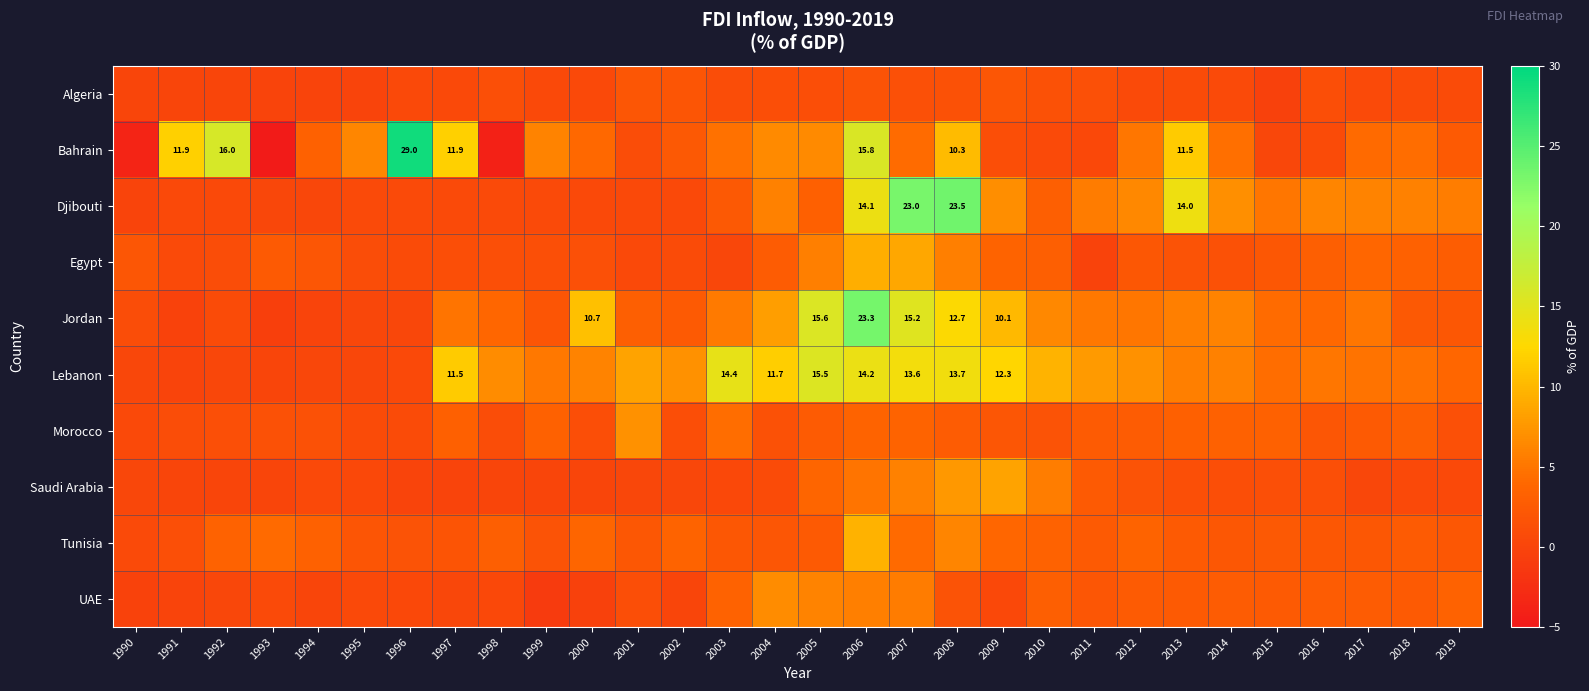

Which series has the largest total across all categories?

Lebanon